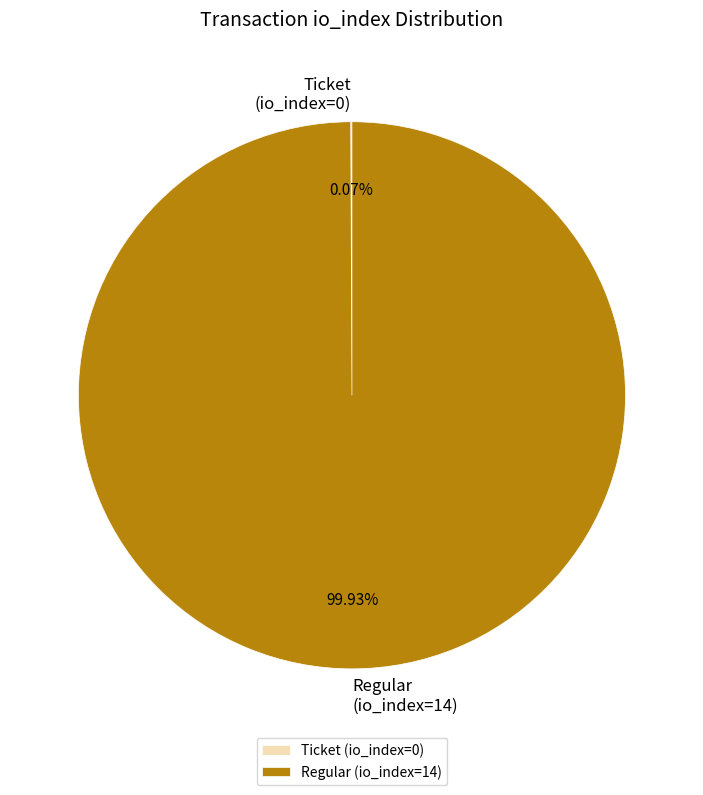

Does Regular (io_index=14) account for over 50% of the chart?

Yes